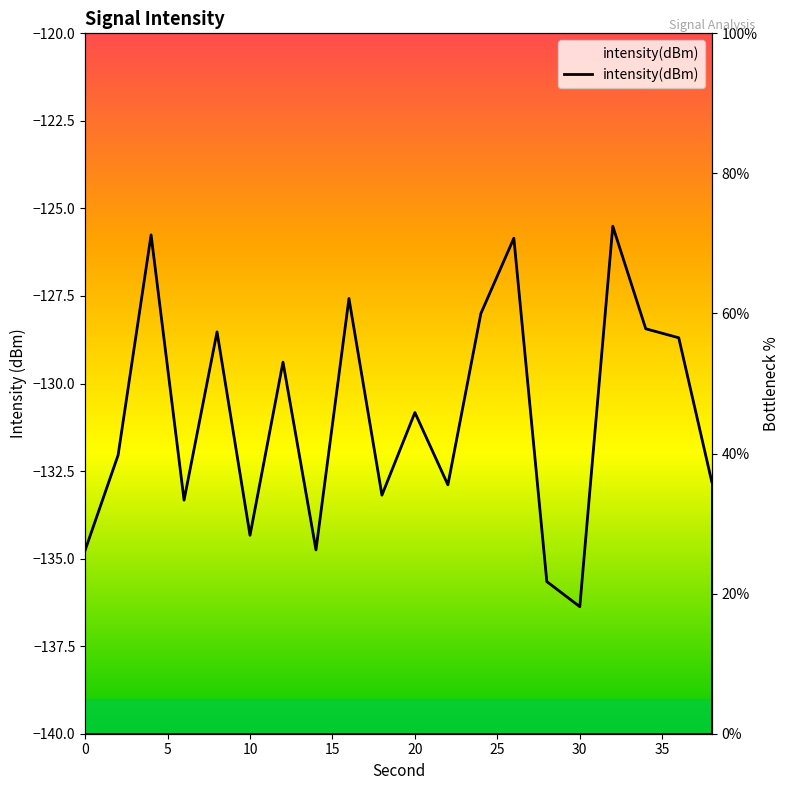

Between 38 and 16, which is larger?

16